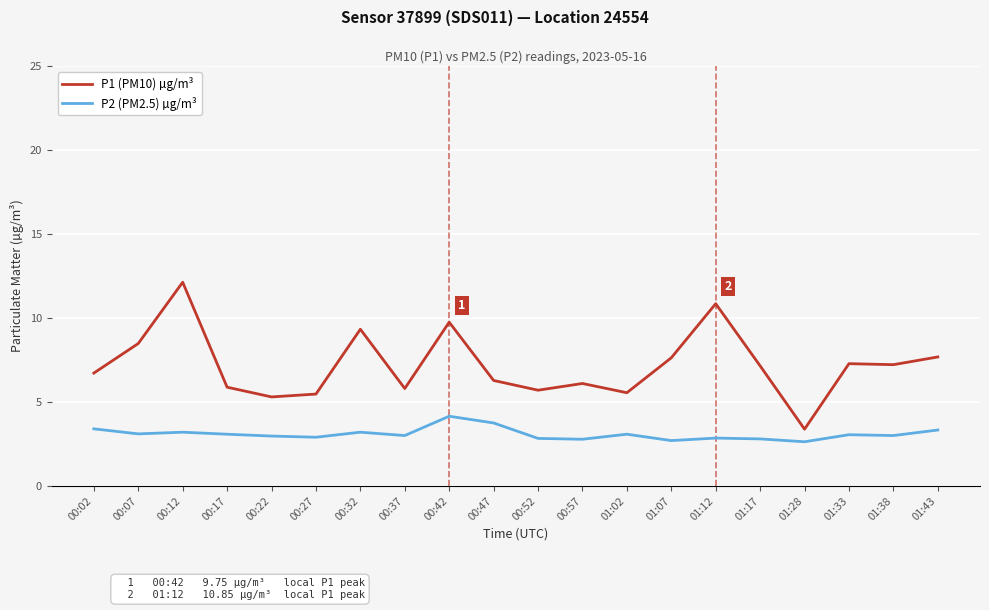

True or false: P1 (PM10) µg/m³ and P2 (PM2.5) µg/m³ cross at least once.

False